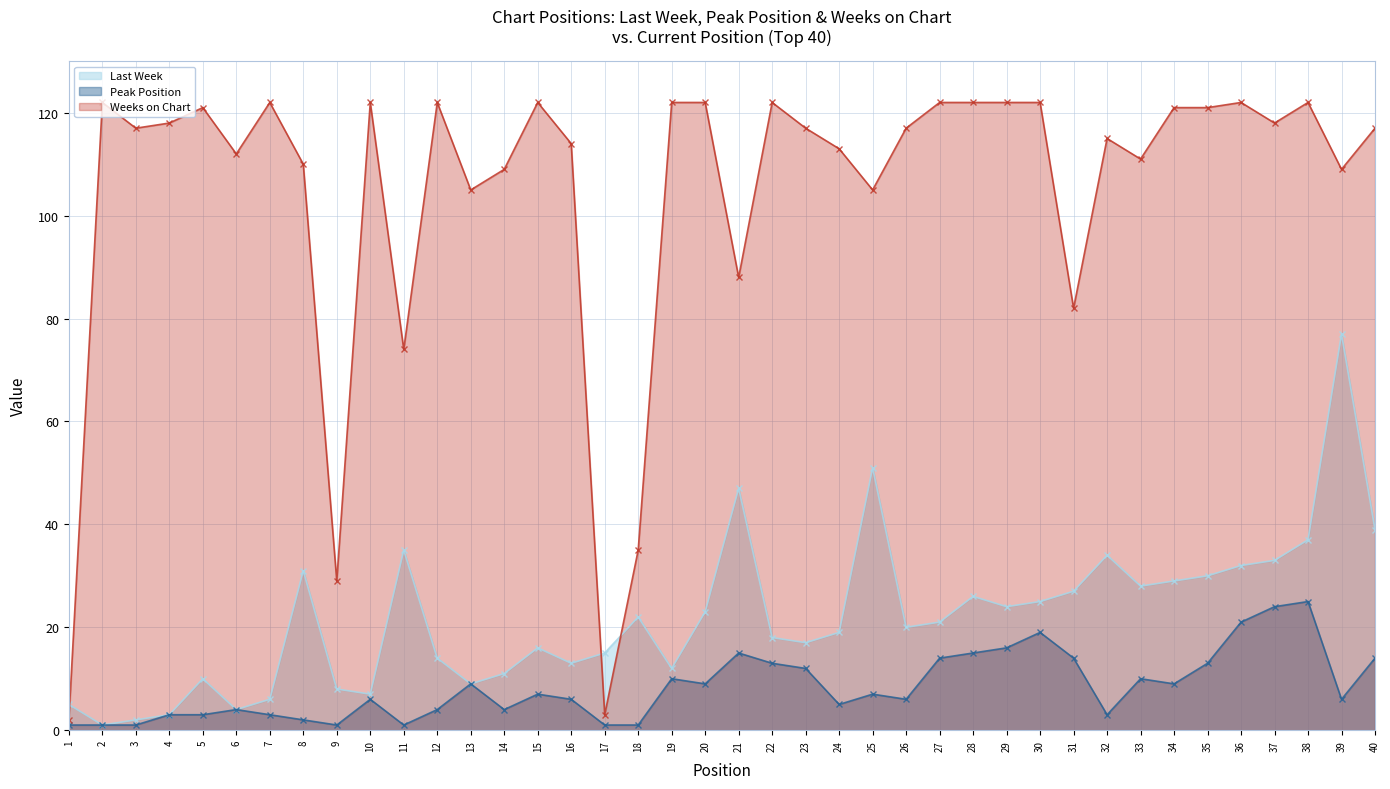

What is the value of the Weeks on Chart point at the 14th from the left?

109